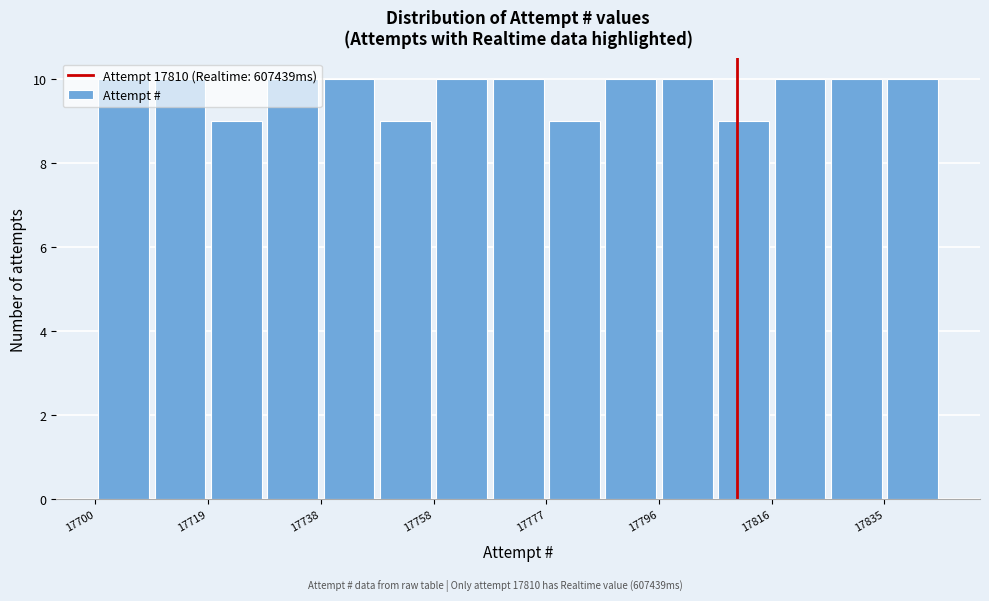

How tall is the bar that spans 17836 to 17846 on the x-axis? Neither the bar edges nor the heights are printed on the chart, so give them approximately, as read against the axes.

10